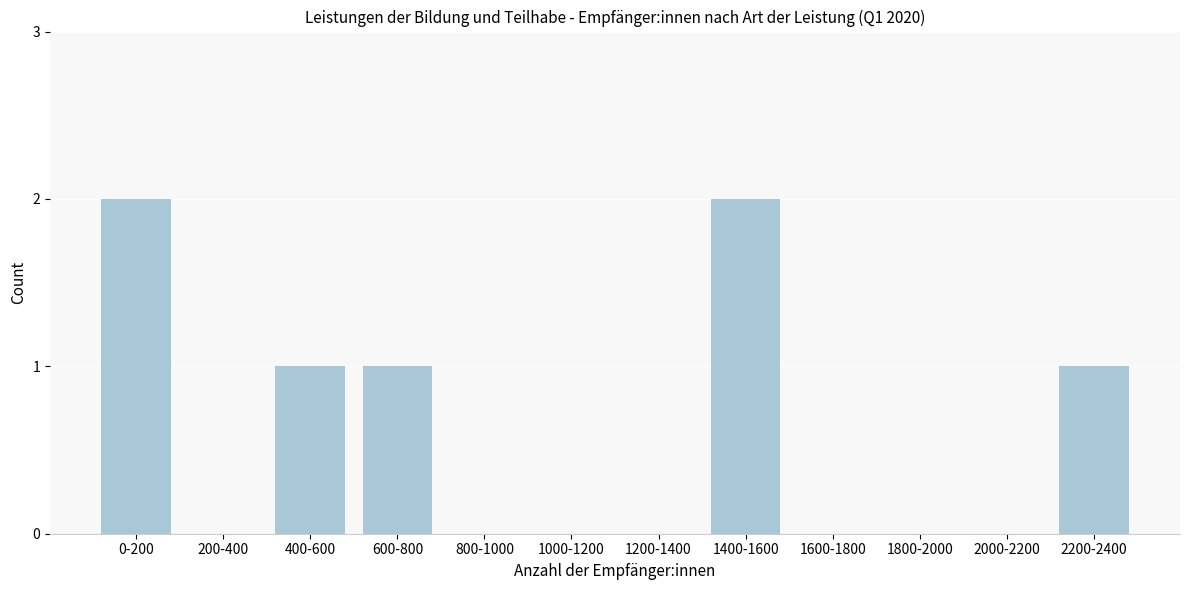

Reading left to right, list all the values displayed in this chart.

0-200=2	200-400=0	400-600=1	600-800=1	800-1000=0	1000-1200=0	1200-1400=0	1400-1600=2	1600-1800=0	1800-2000=0	2000-2200=0	2200-2400=1